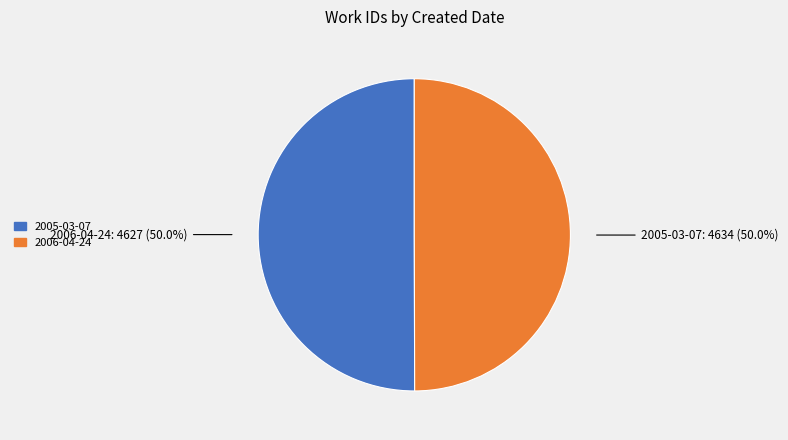

What percentage is the 2006-04-24 slice, to the nearest percent?

50%